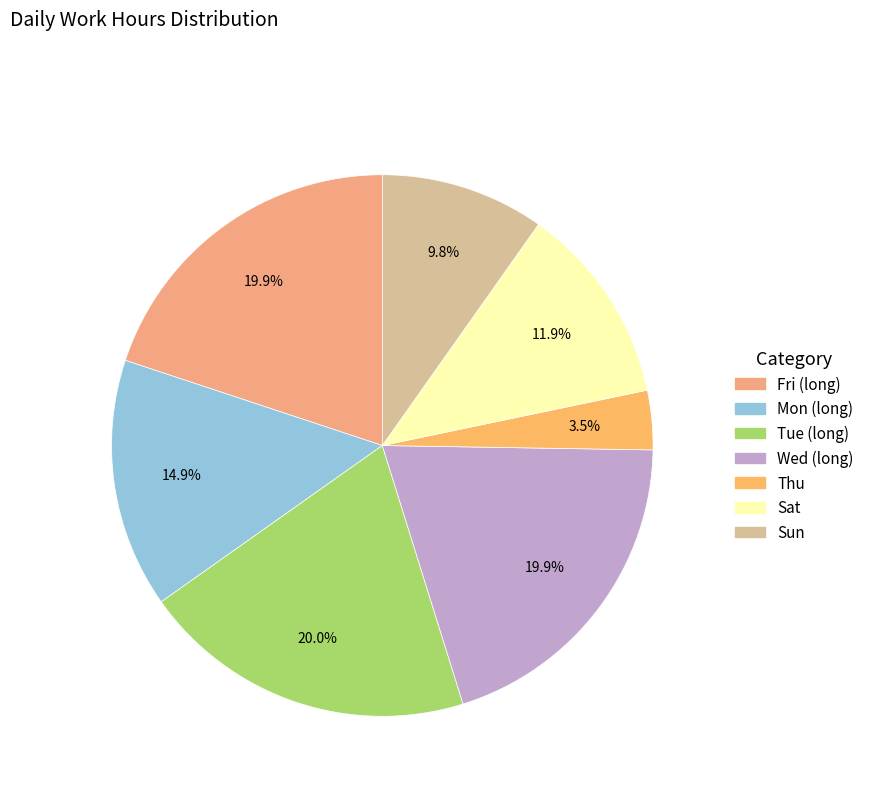

How many segments does this pie chart have?

7